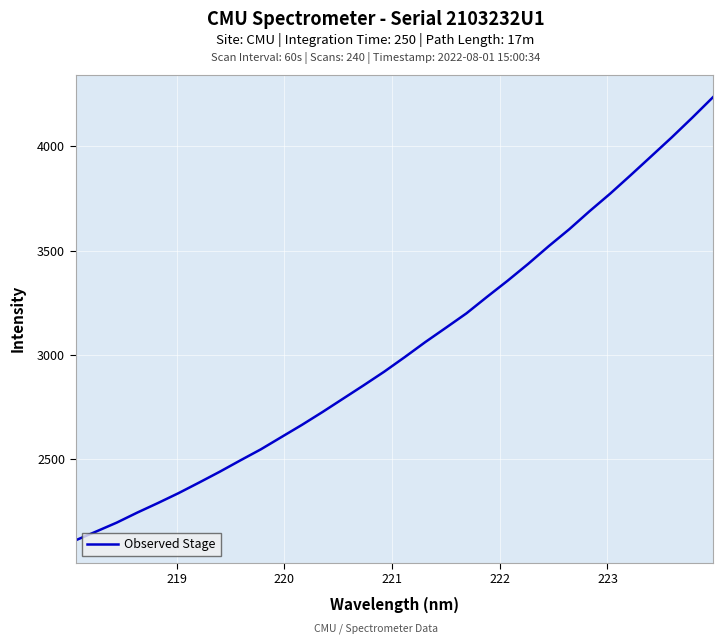

What is the minimum value shown in the chart?

2111.0